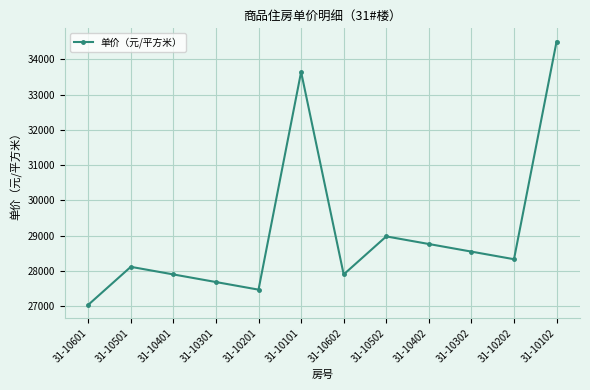

Which has a higher value, 31-10601 or 31-10301?

31-10301